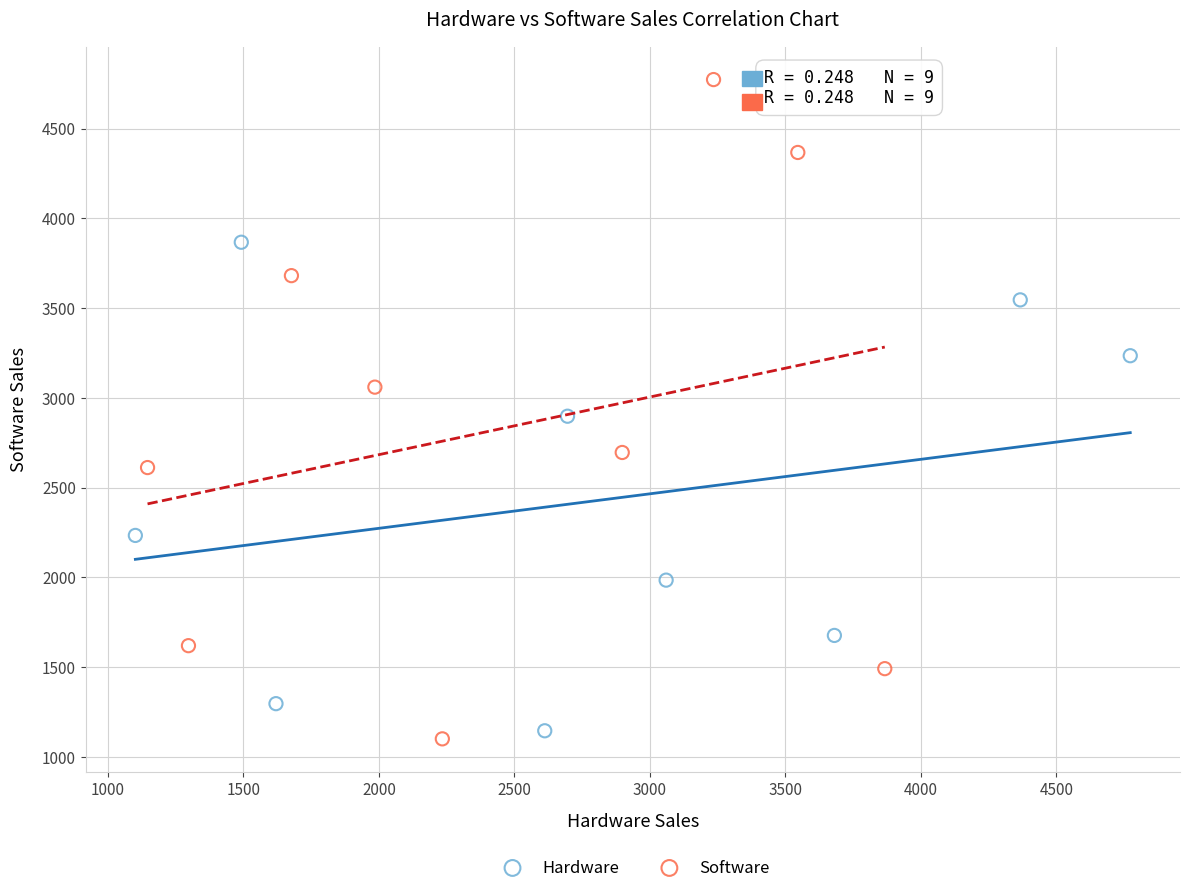

Which series has the largest Y range (max minus min)?

Software